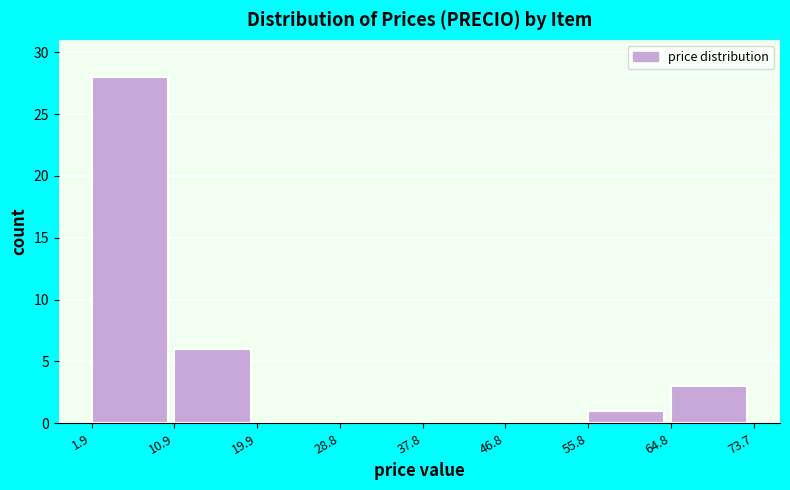

Reading left to right, transcribe this chart: for each bar, give the range it covers on the x-axis and its height. The values are not printed on the chart, so give them approximately, as read against the axis.

1.9 to 10.9: 28
10.9 to 19.9: 6
19.9 to 28.8: 0
28.8 to 37.8: 0
37.8 to 46.8: 0
46.8 to 55.8: 0
55.8 to 64.8: 1
64.8 to 73.7: 3